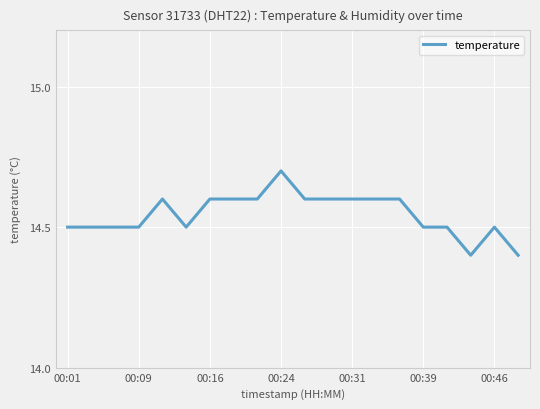

What is the minimum value shown in the chart?

14.4